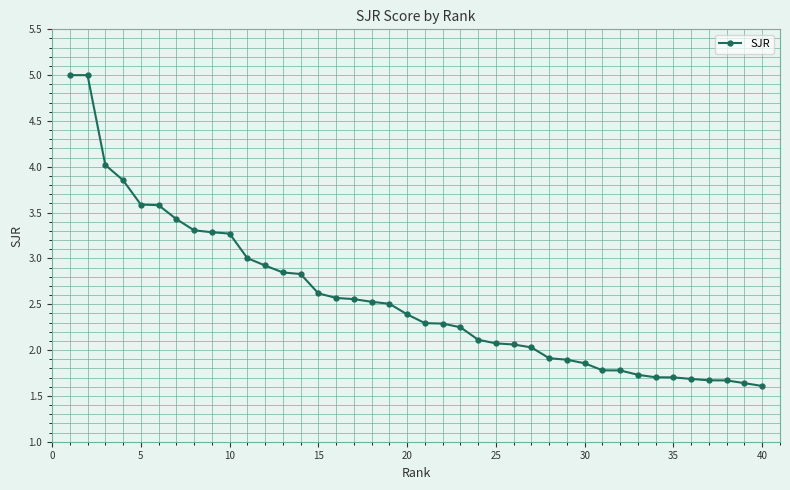

What is the value of the 34th point from the left?

1.7